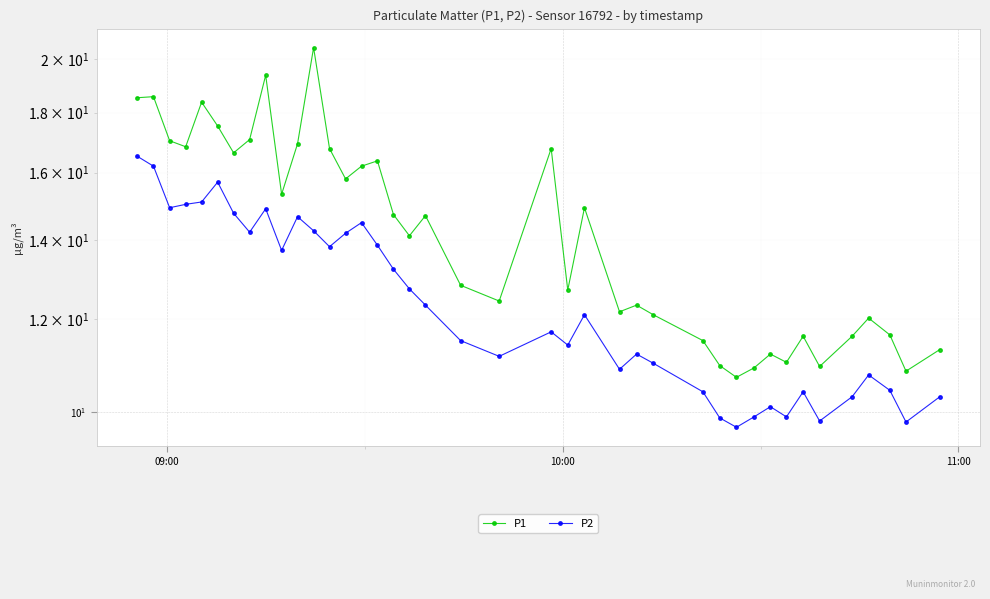

How many interior local valleys does the P2 series have?

11